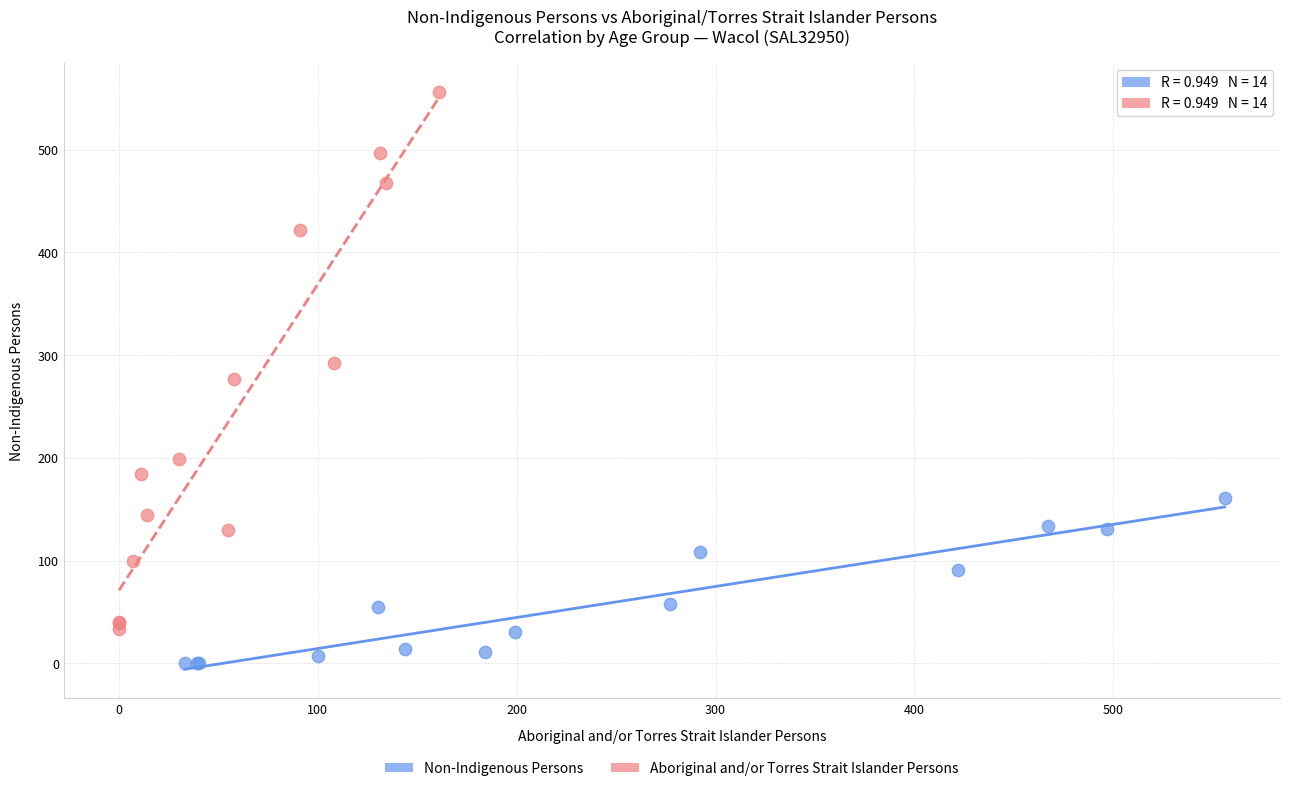

Which series has the largest Y range (max minus min)?

Aboriginal and/or Torres Strait Islander Persons